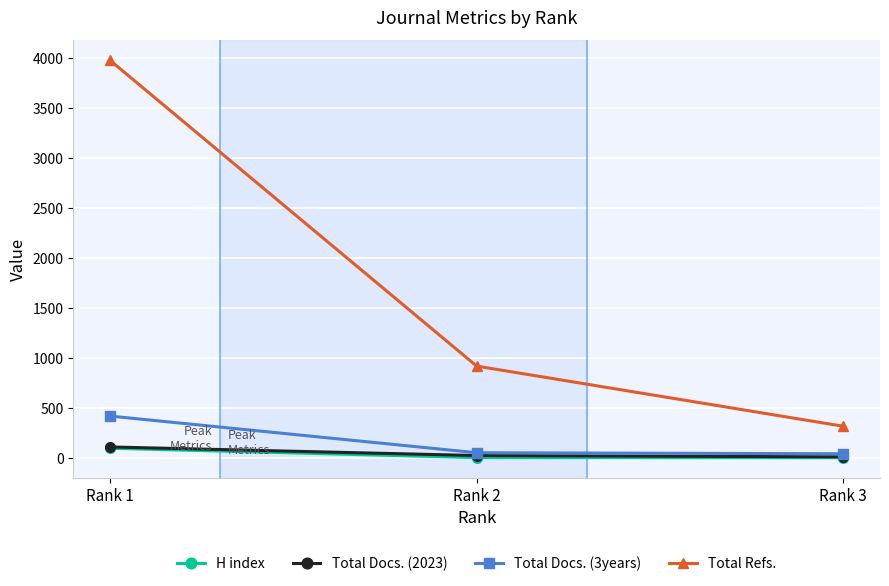

Rank the categories by Total Refs. value from highest to lowest.

Rank 1, Rank 2, Rank 3